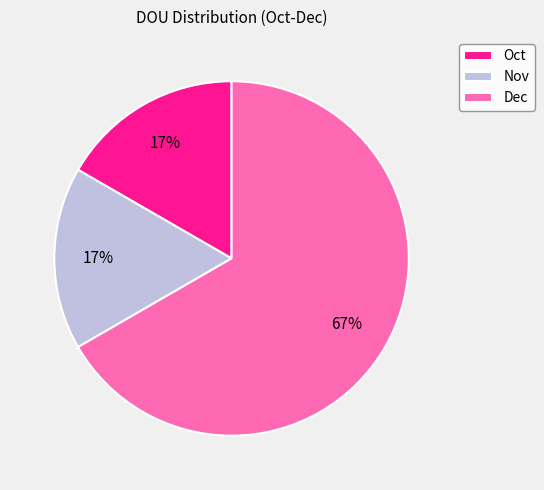

The Nov slice represents 28% of the pie. True or false?

False